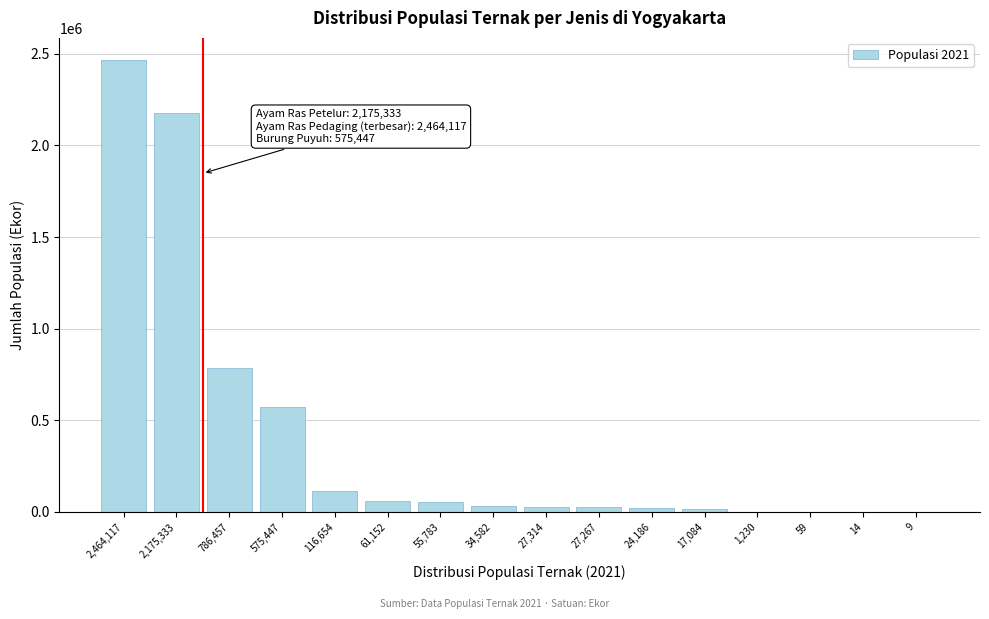

What is the sum of all values?

6366688